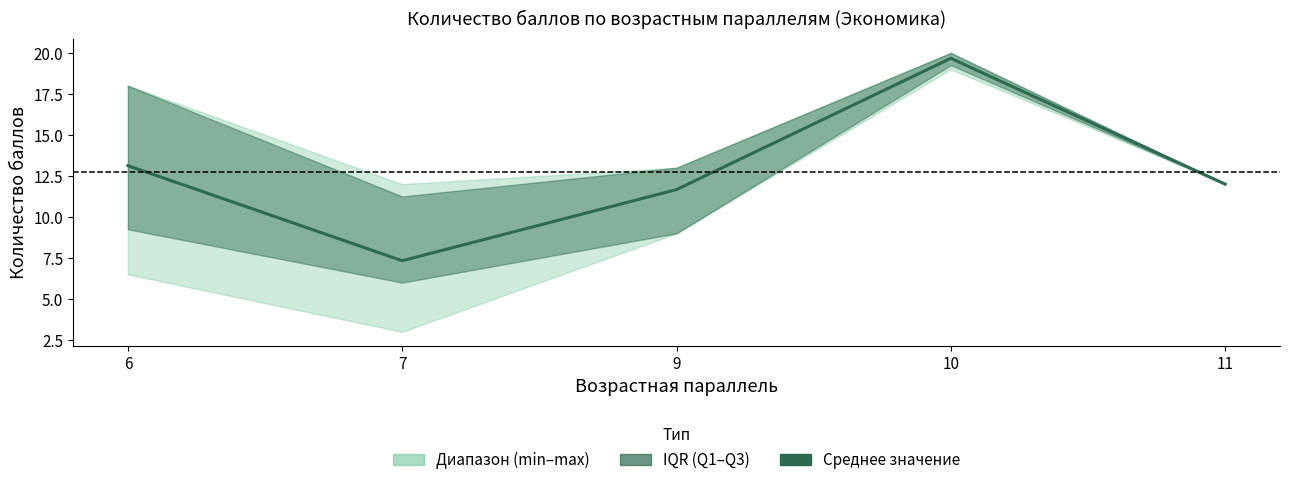

What is the value of the 4th point from the left?

19.7